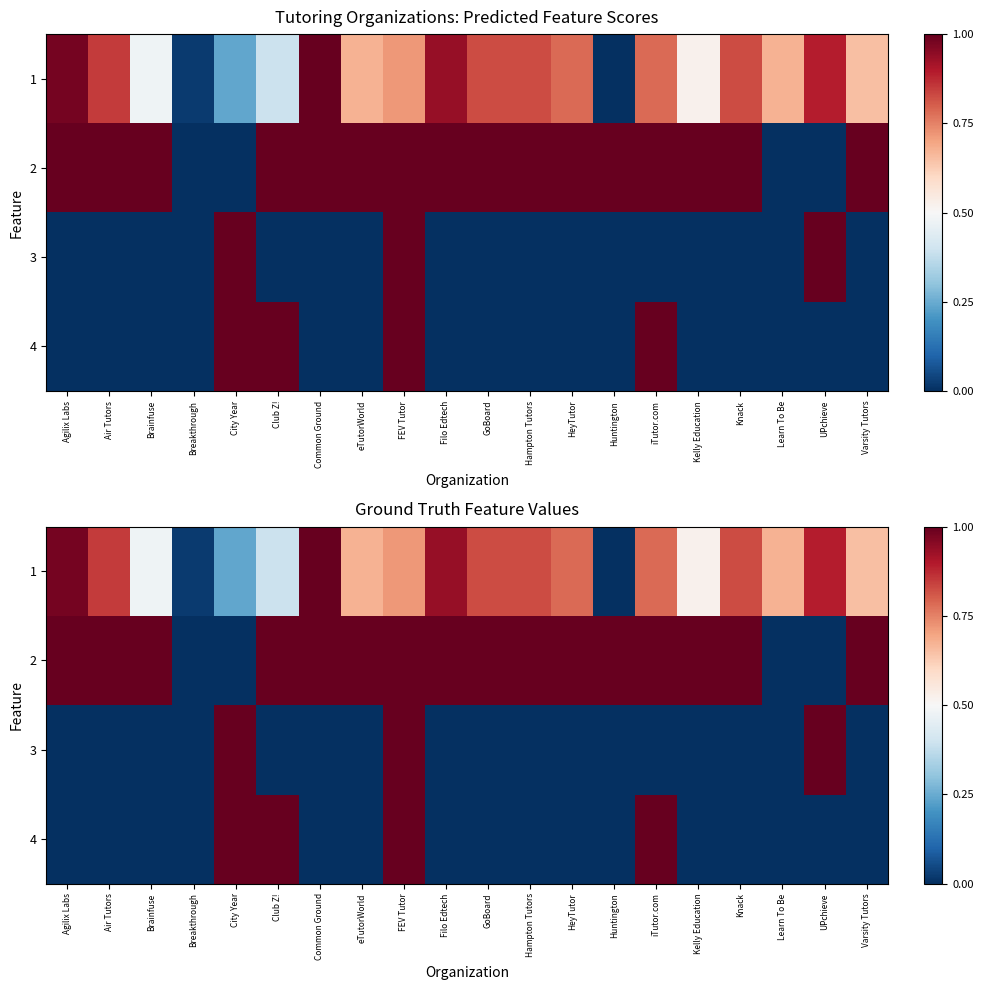

At which category is the sum across all series the highest?

FEV Tutor